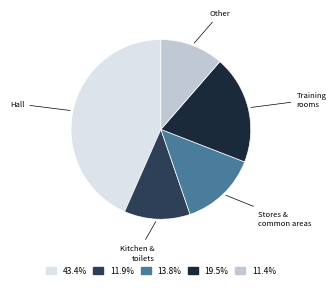

Does any single category account for the majority?

No